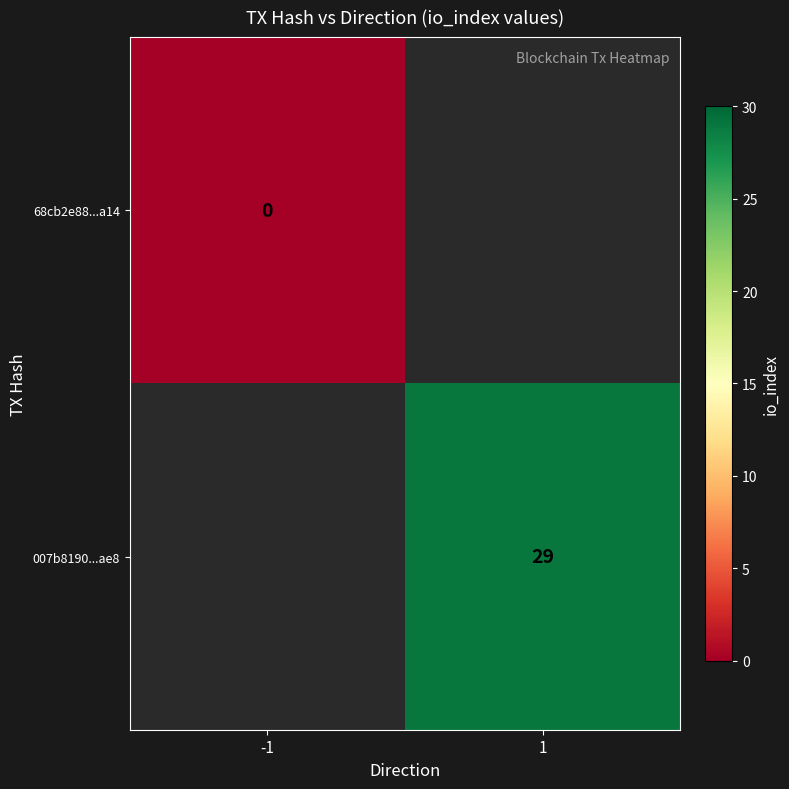

True or false: 007b8190...ae8 has a value of 16 at 1.

False